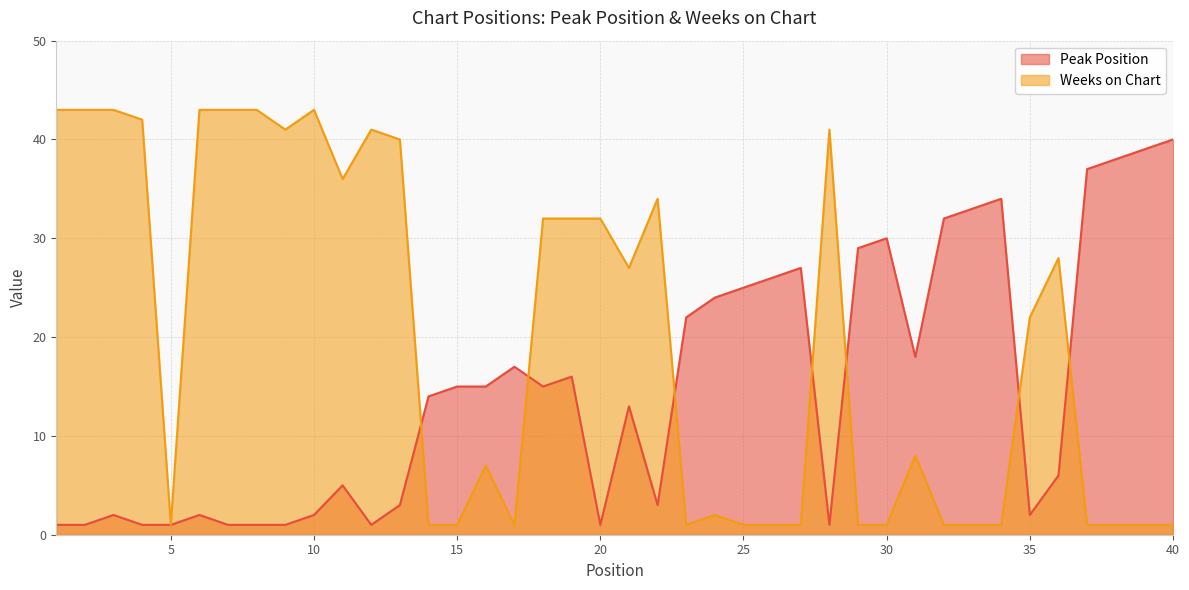

In Peak Position, how many points are lower than both neighbors (excluding endpoints)?

7